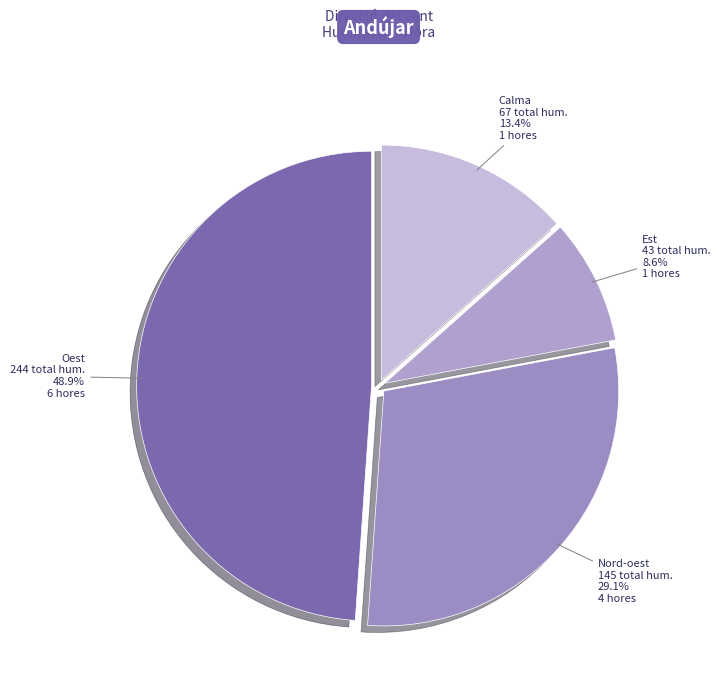

What percentage do Oest and Nord-oest together represent?

78.0%